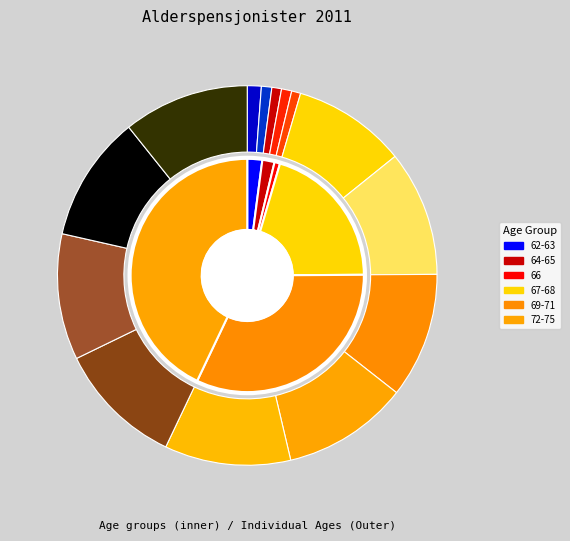

True or false: 74 accounts for 11% of the total.

True